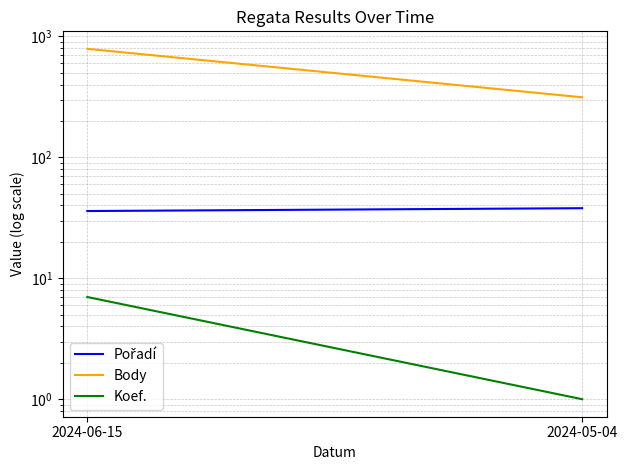

At how many categories does at least one series exceed 565?

1